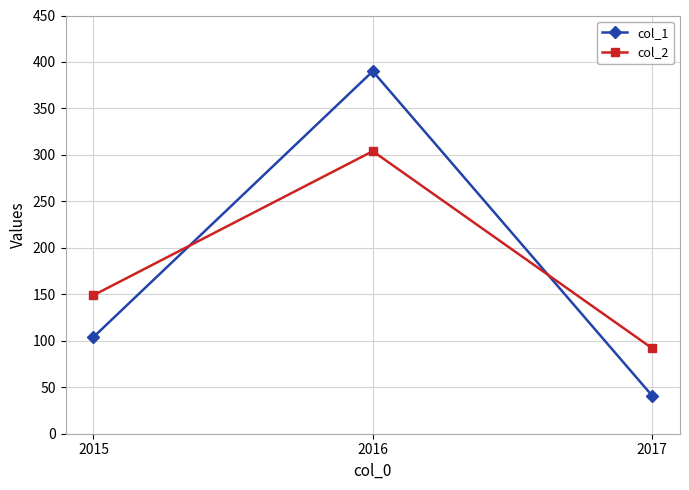

What is the difference between the highest and lowest values at 2017?

51